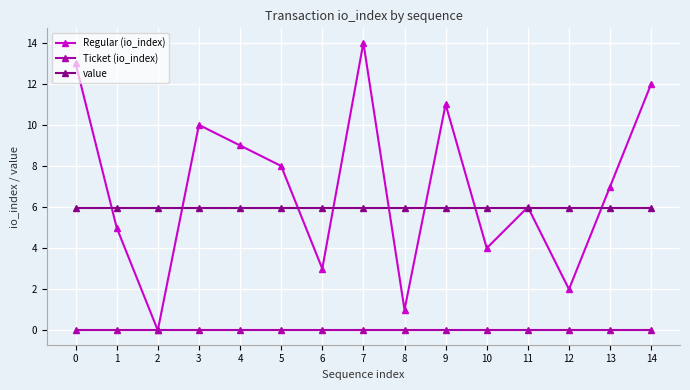

Which series has the widest spread of values?

Regular (io_index)